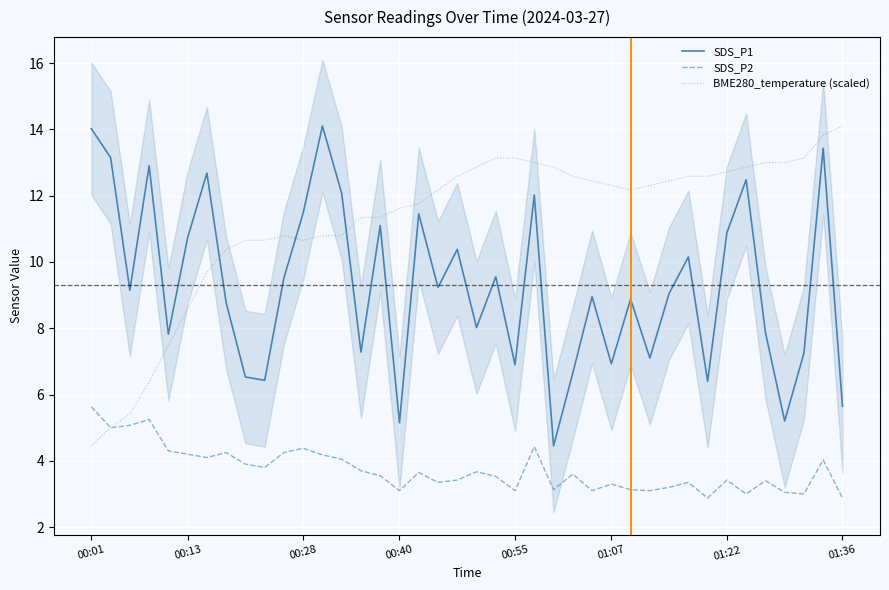

Count the number of data series in this chart.

3